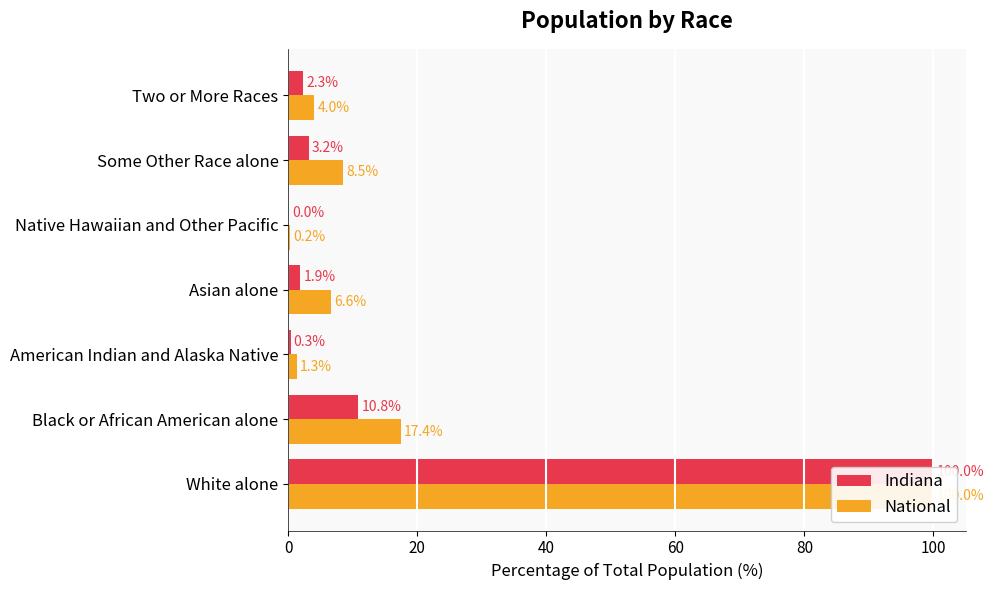

The Indiana series shows 0.1 at Native Hawaiian and Other Pacific. True or false?

False